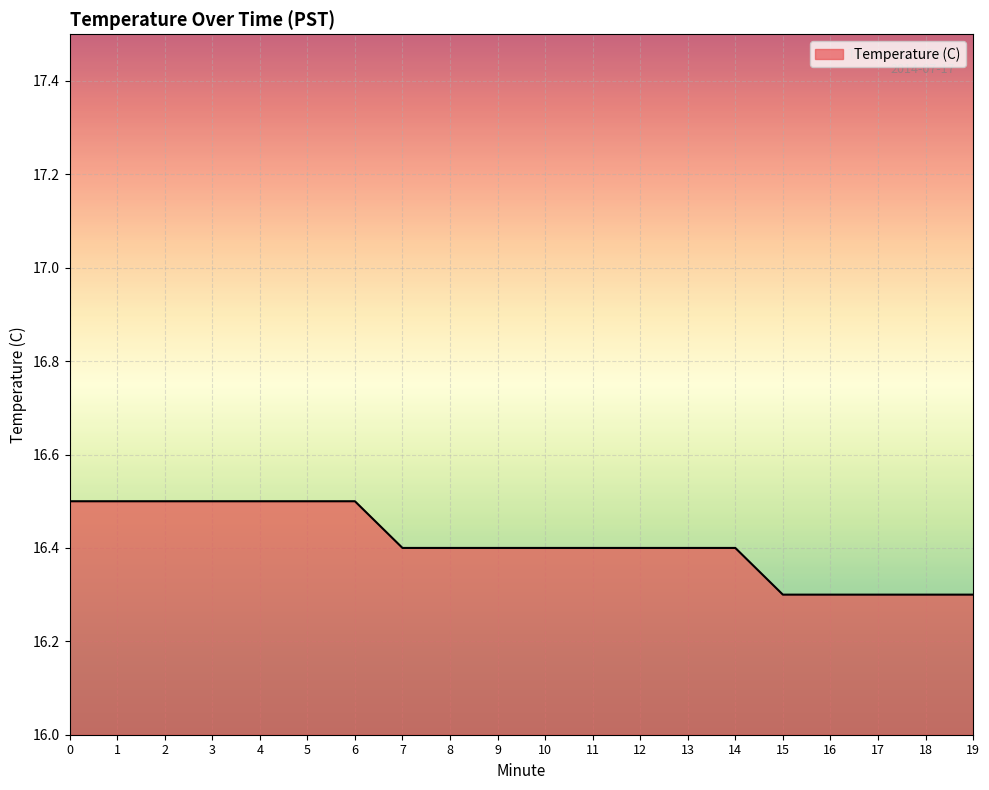

What is the smallest value displayed?

16.3